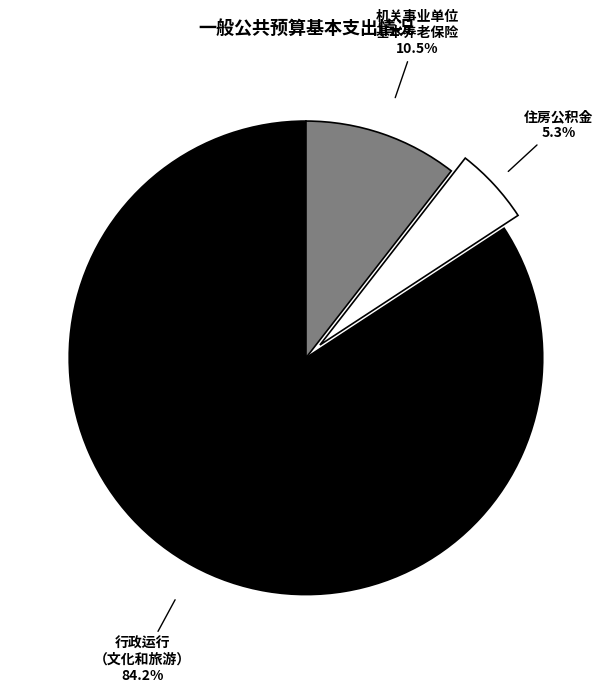

How many segments does this pie chart have?

3